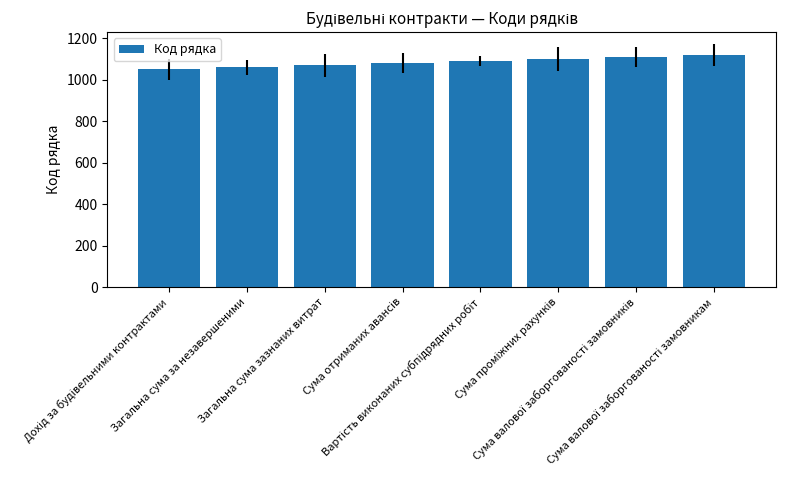

What is the greatest value displayed?

1120